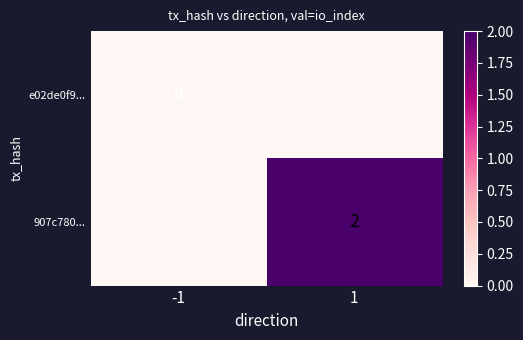

The 907c780... series shows 2 at 1. True or false?

True